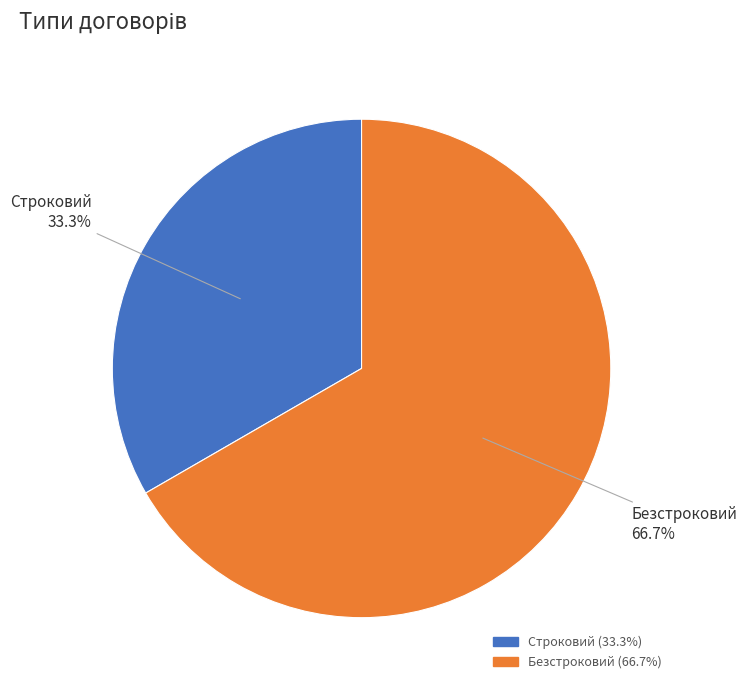

To the nearest percent, what is the average slice percentage?

50%